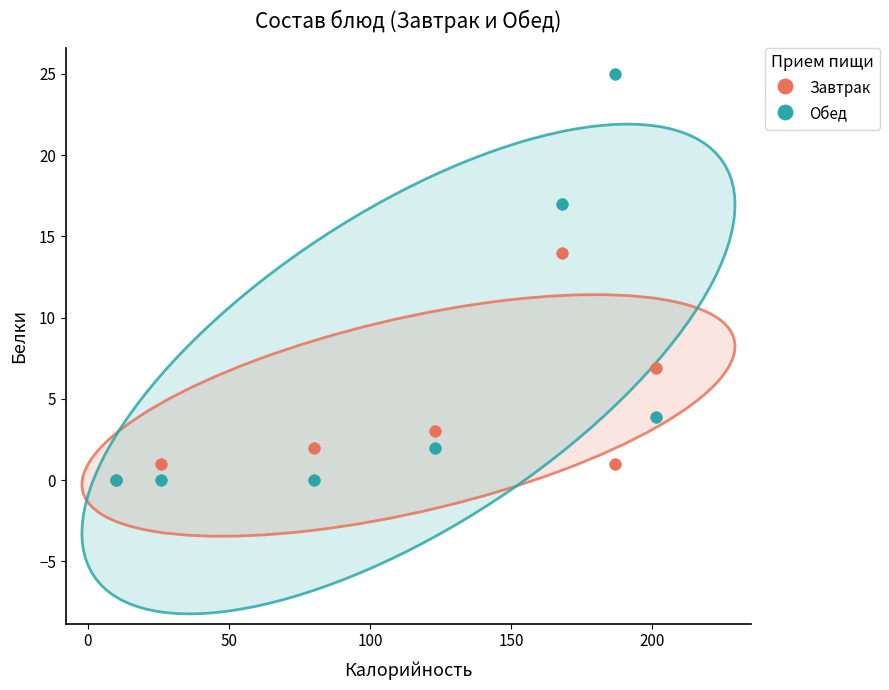

Which series reaches the maximum Y coordinate?

Обед